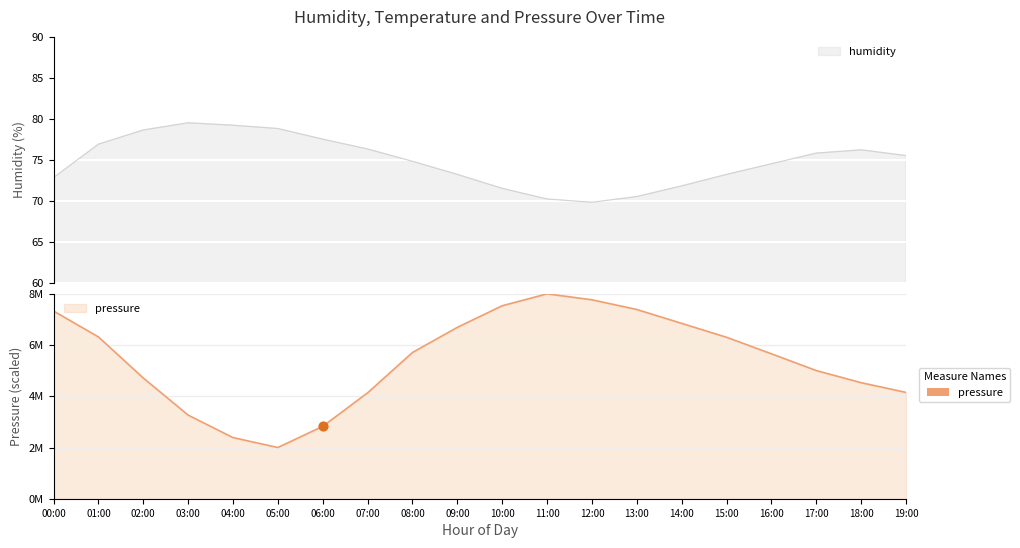

What is the total value across all series at 18:00?

4530922.7